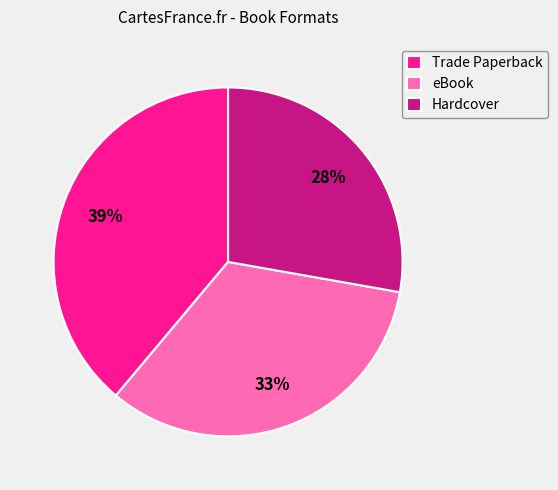

To the nearest percent, what is the difference between the largest and smallest slice percentages?

11%